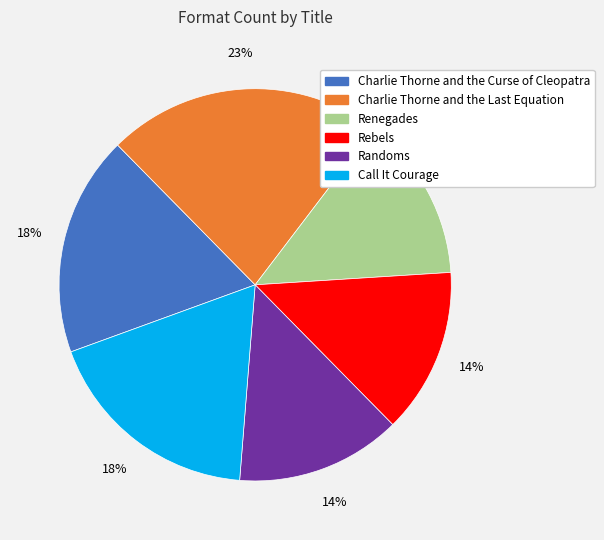

To the nearest percent, what is the difference between the largest and smallest slice percentages?

9%